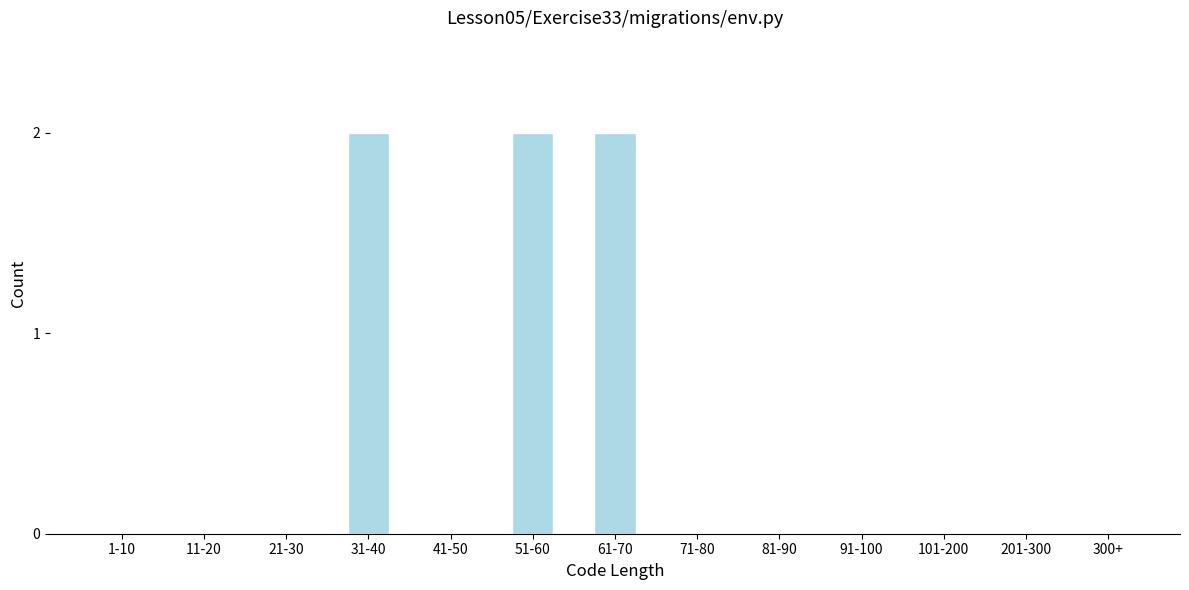

Reading right to left, what are all the values shown in this chart?

300+=0	201-300=0	101-200=0	91-100=0	81-90=0	71-80=0	61-70=2	51-60=2	41-50=0	31-40=2	21-30=0	11-20=0	1-10=0